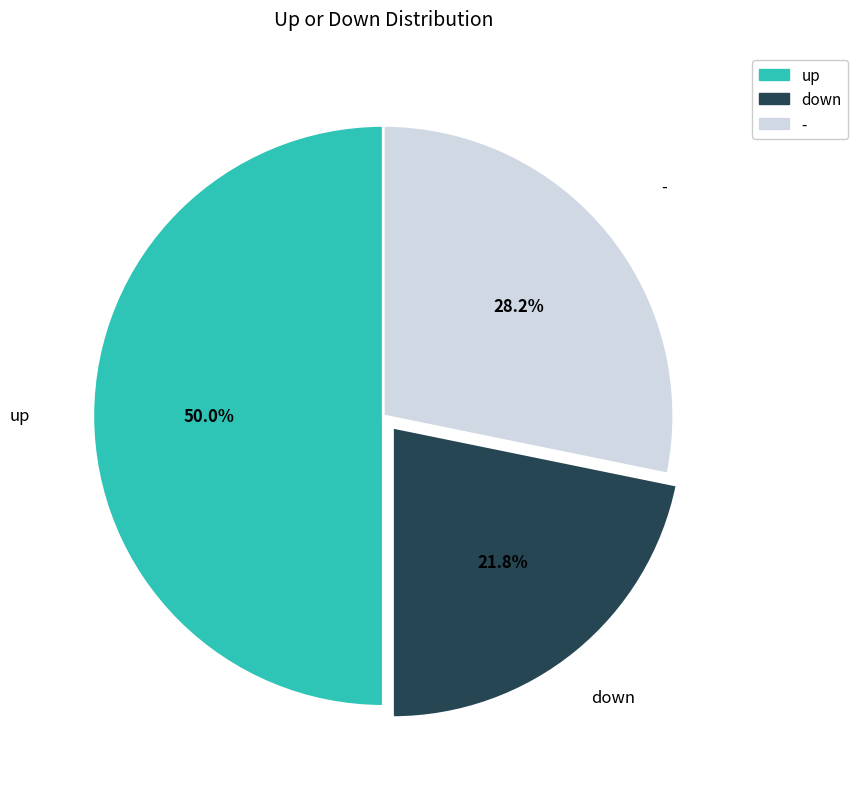

To the nearest percent, what portion does up represent?

50%